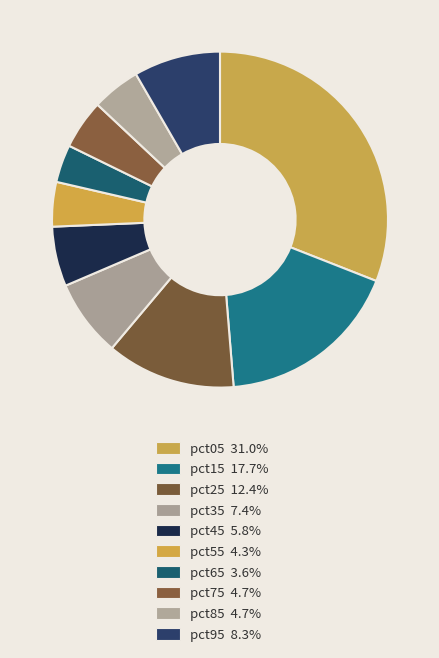

Is it true that pct95 is 8% of the pie?

True